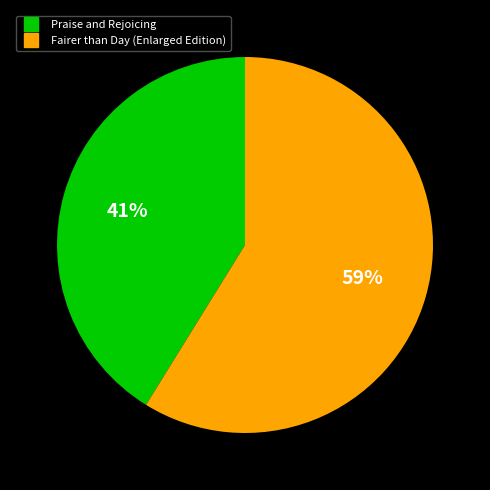

To the nearest percent, what is the average slice percentage?

50%